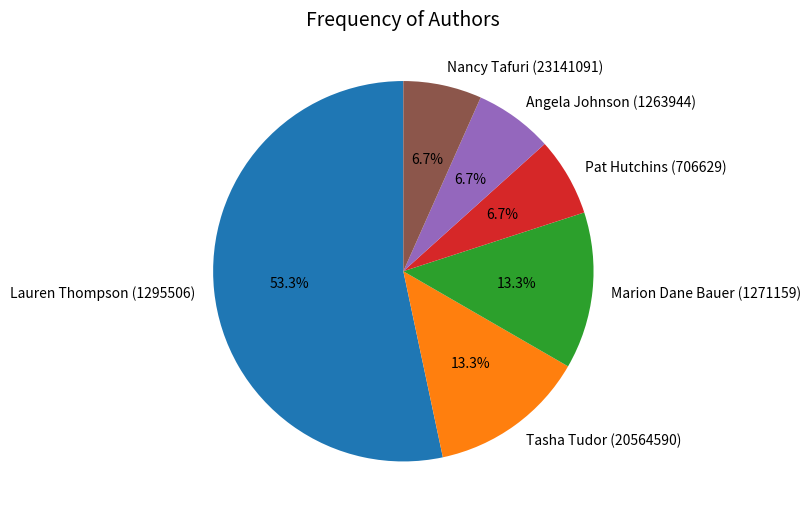

Combined, what portion of the pie is Marion Dane Bauer (1271159) and Nancy Tafuri (23141091)?

20.0%